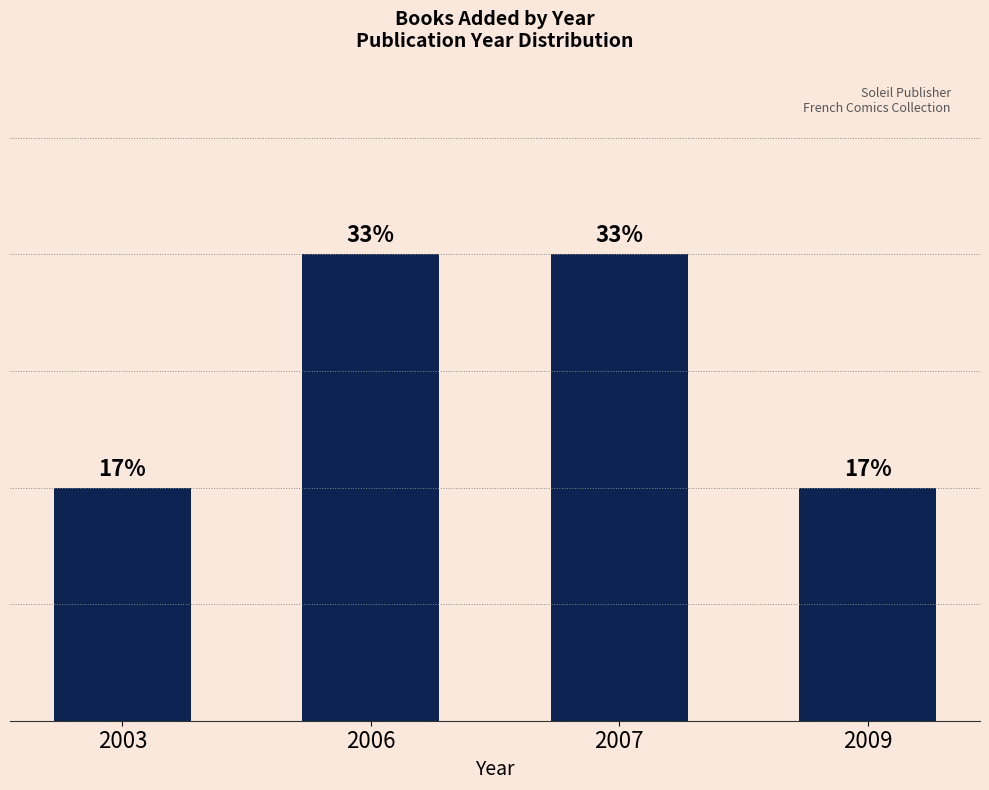

Are the bars horizontal?

No